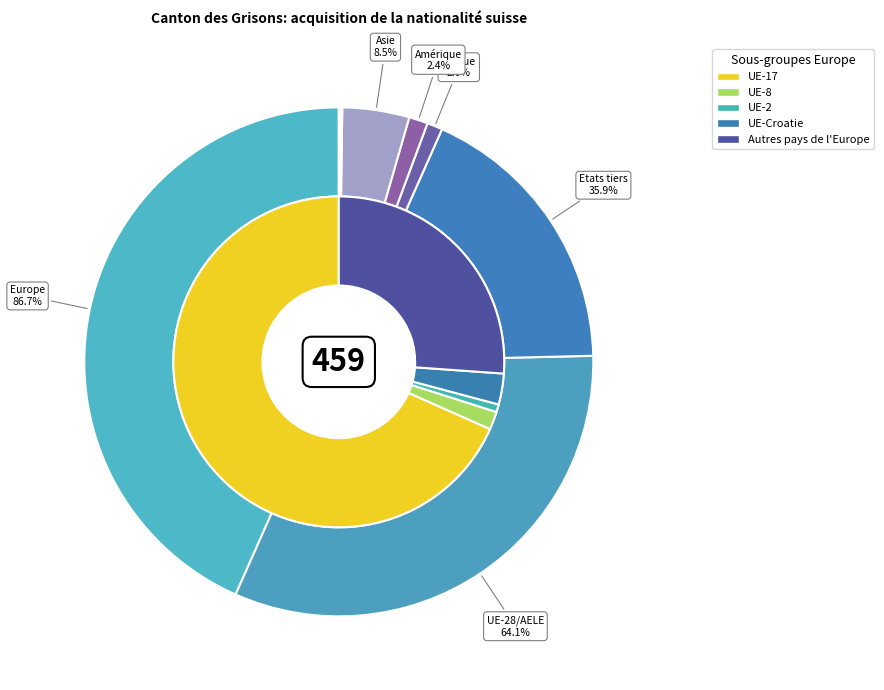

To the nearest percent, what percentage of the pie is Etats tiers?

18%